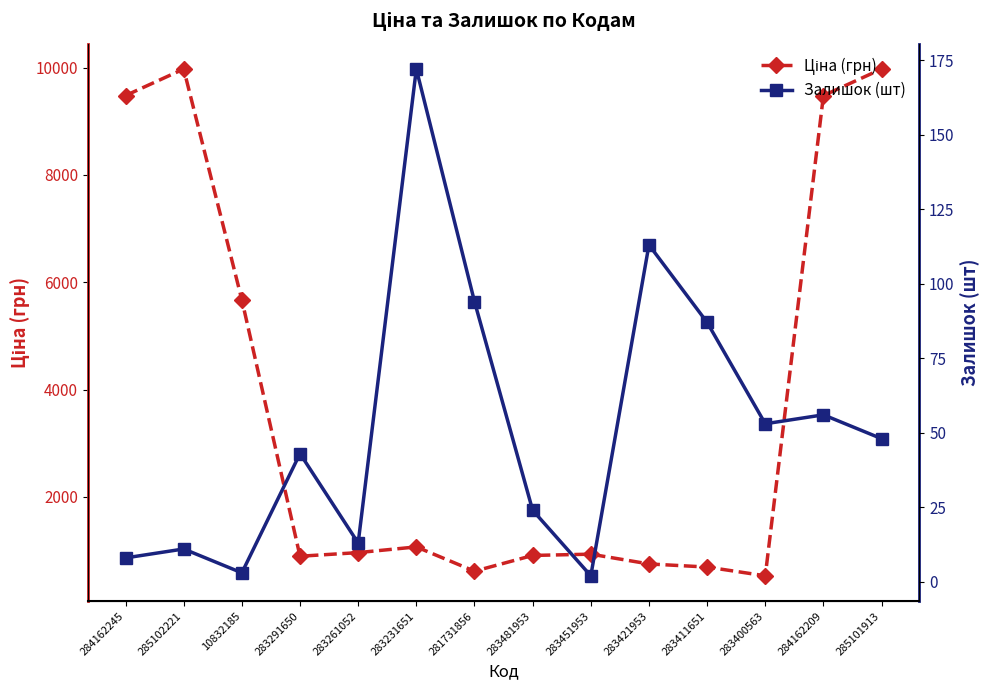

What is the difference between the Ціна values at 283451953 and 283421953?

182.3